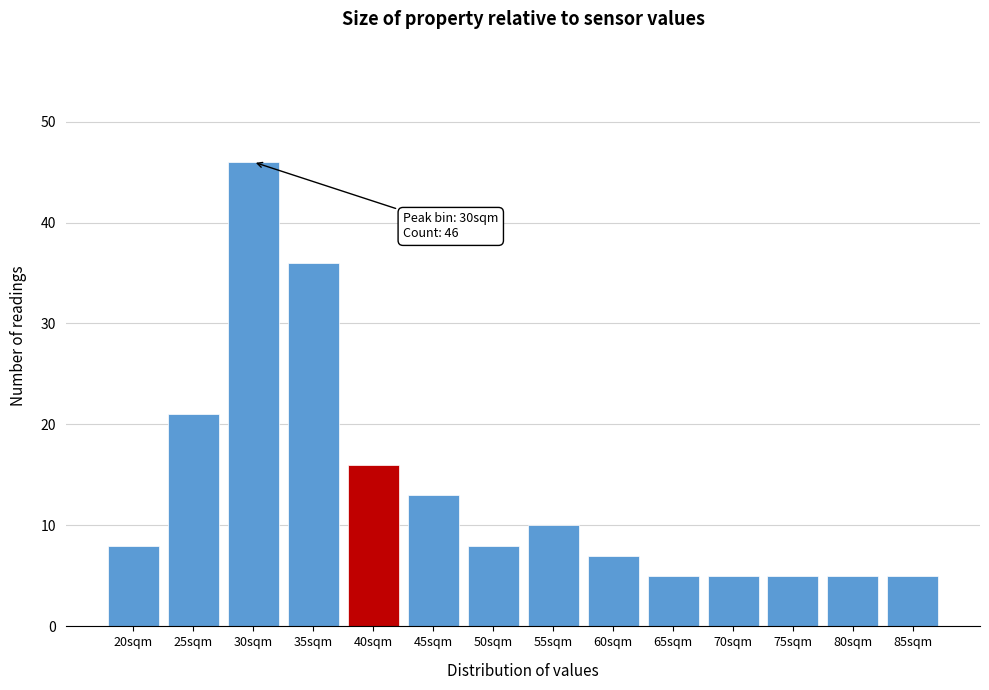

Reading left to right, list all the values displayed in this chart.

8	21	46	36	16	13	8	10	7	5	5	5	5	5